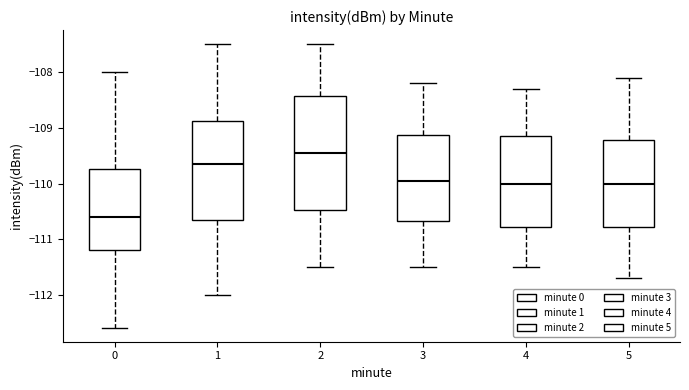

Reading left to right, read every box against the y-axis: the position of its median line, the range the box covers, and the ends of its whiskers. The values are not printed on the chart, so give them approximately, as read against the axis.

0: median -110.6, box -111.2 to -109.7, whiskers -112.6 to -108.0
1: median -109.6, box -110.6 to -108.9, whiskers -112.0 to -107.5
2: median -109.4, box -110.5 to -108.4, whiskers -111.5 to -107.5
3: median -109.9, box -110.7 to -109.1, whiskers -111.5 to -108.2
4: median -110.0, box -110.8 to -109.1, whiskers -111.5 to -108.3
5: median -110.0, box -110.8 to -109.2, whiskers -111.7 to -108.1